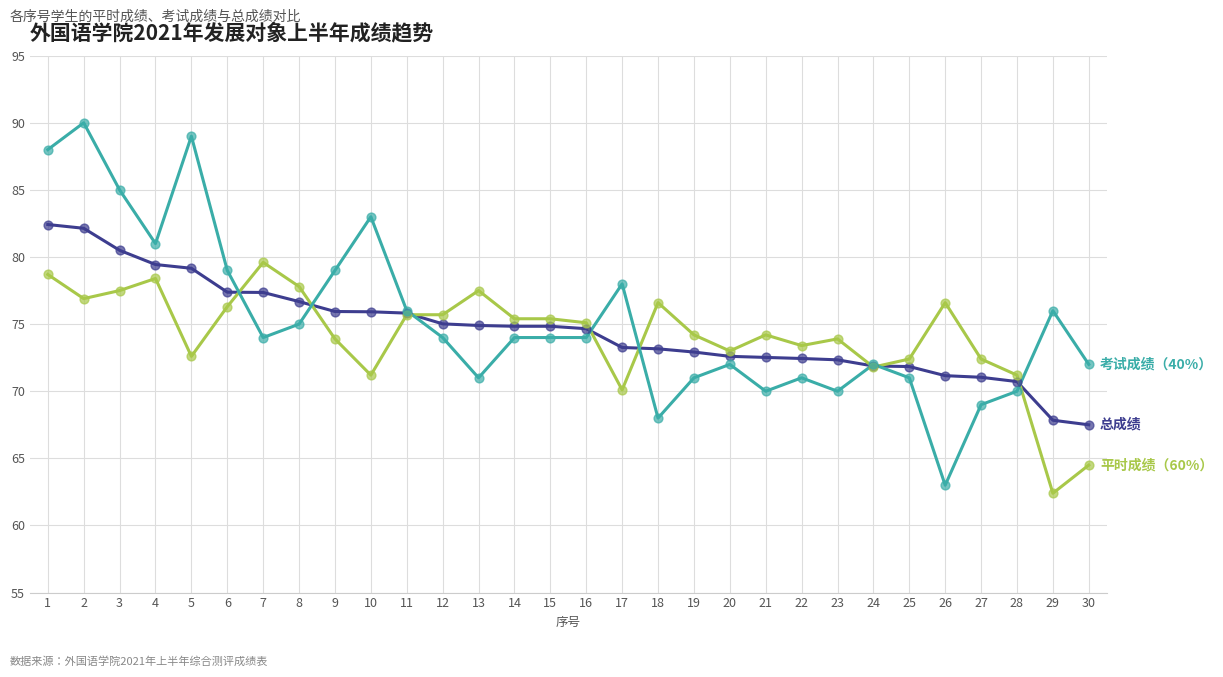

What is the spread (max minus min) of values at 22?

2.4